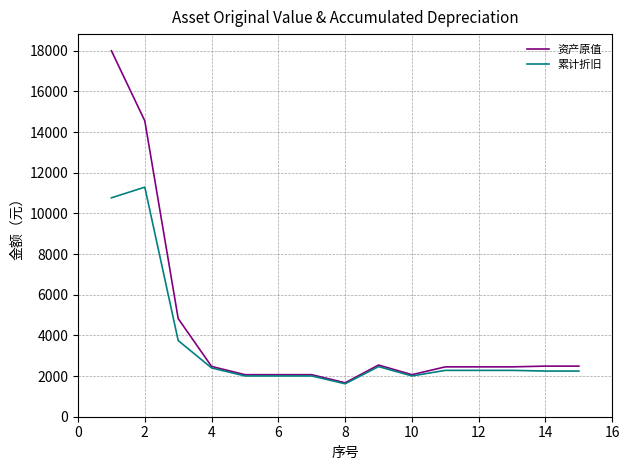

Does the chart have visible grid lines?

Yes